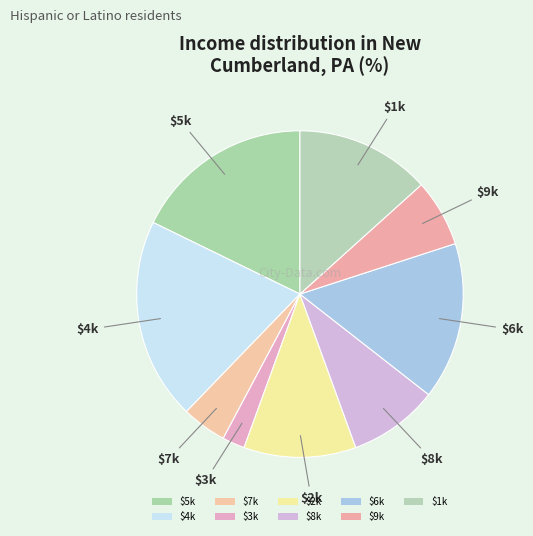

Count the number of slices in the pie.

9